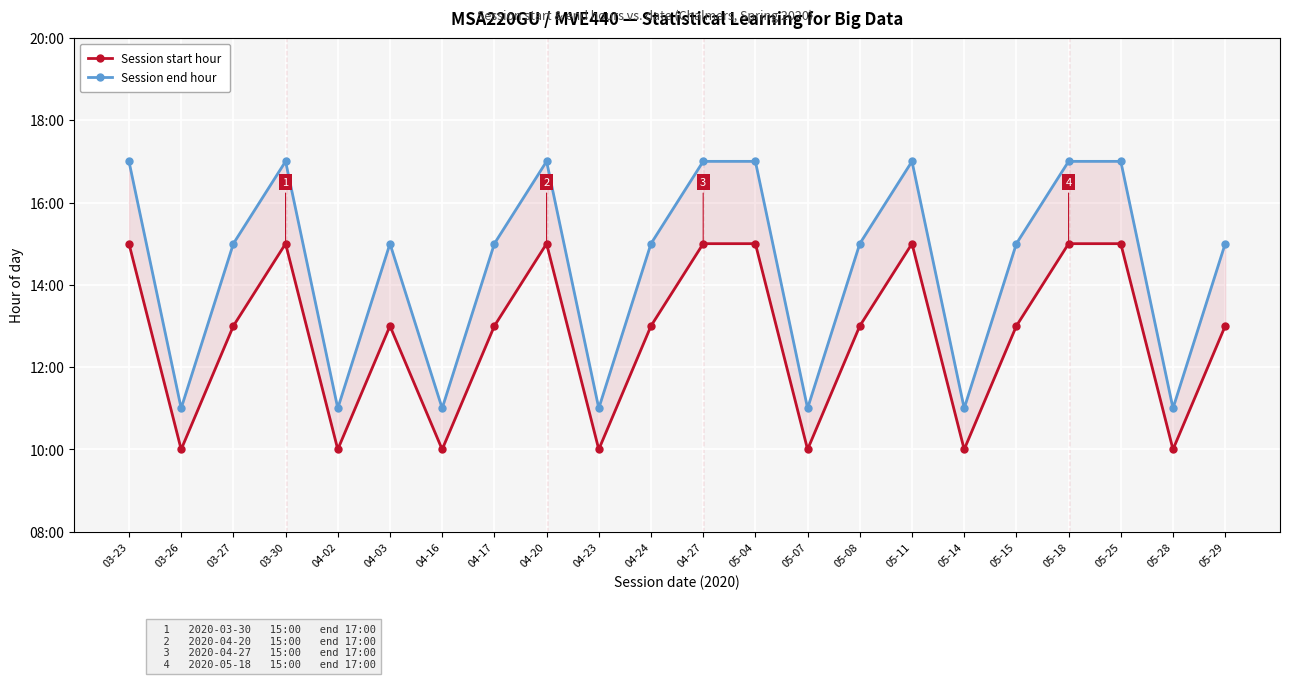

True or false: Session start hour and Session end hour cross at least once.

False